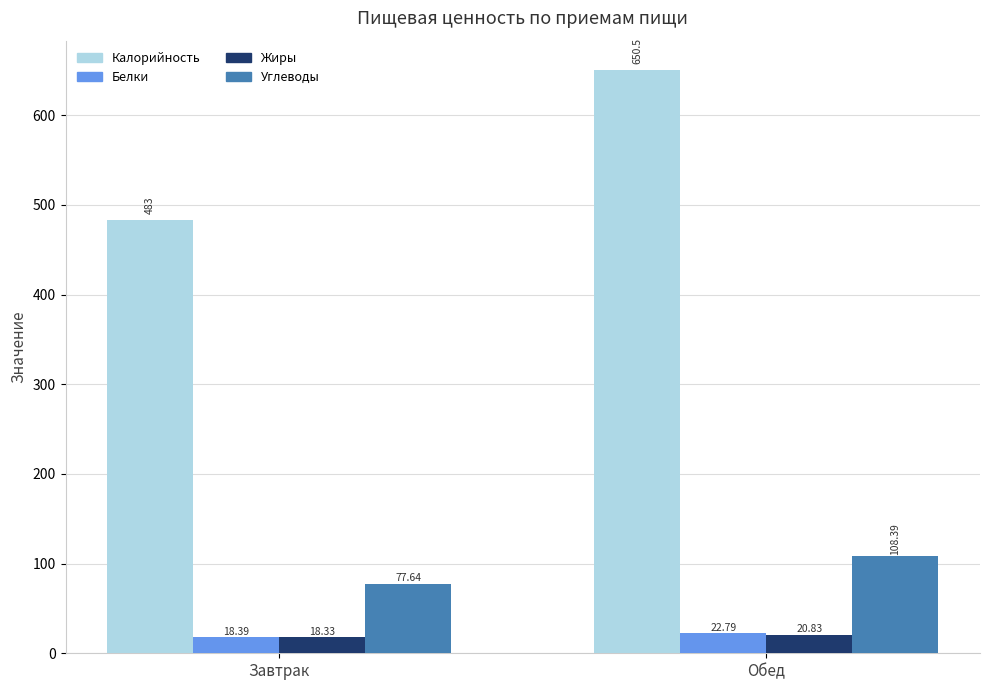

Read the Калорийность value at Обед.

650.5